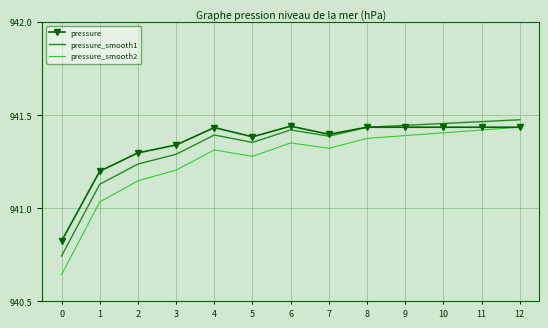

What is the total value across all series at 11?

2824.3